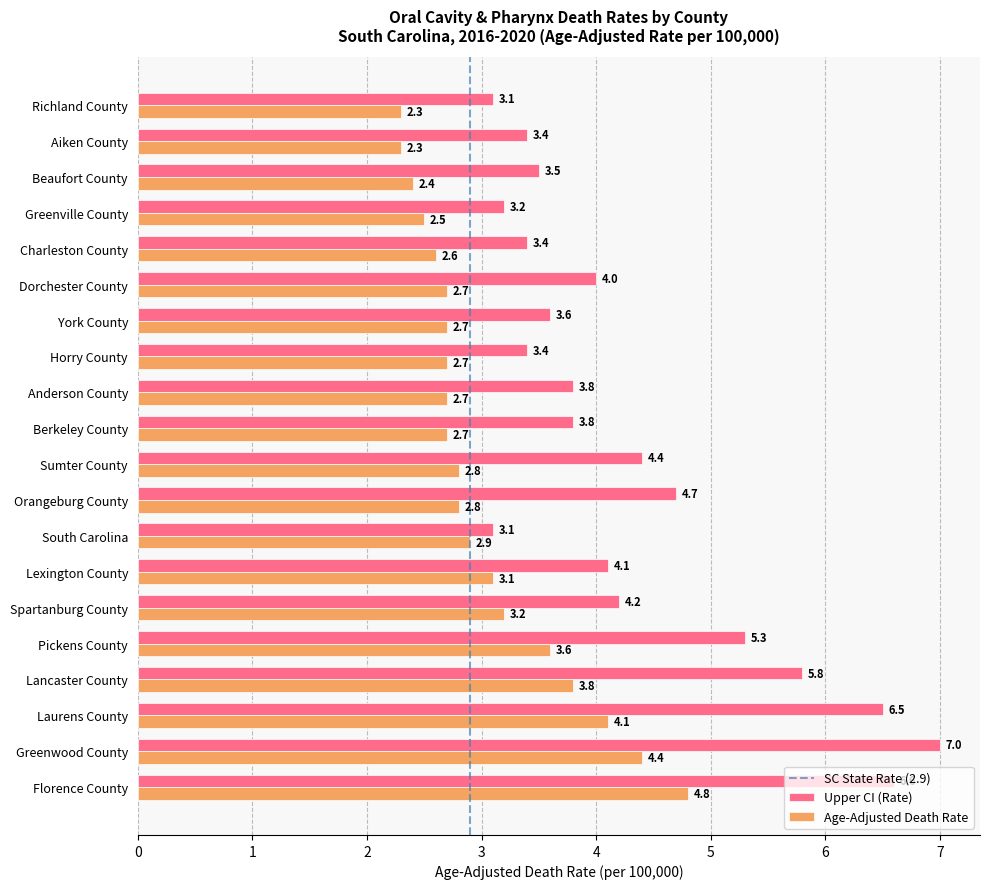

What is the total value across all series at Horry County?

6.1